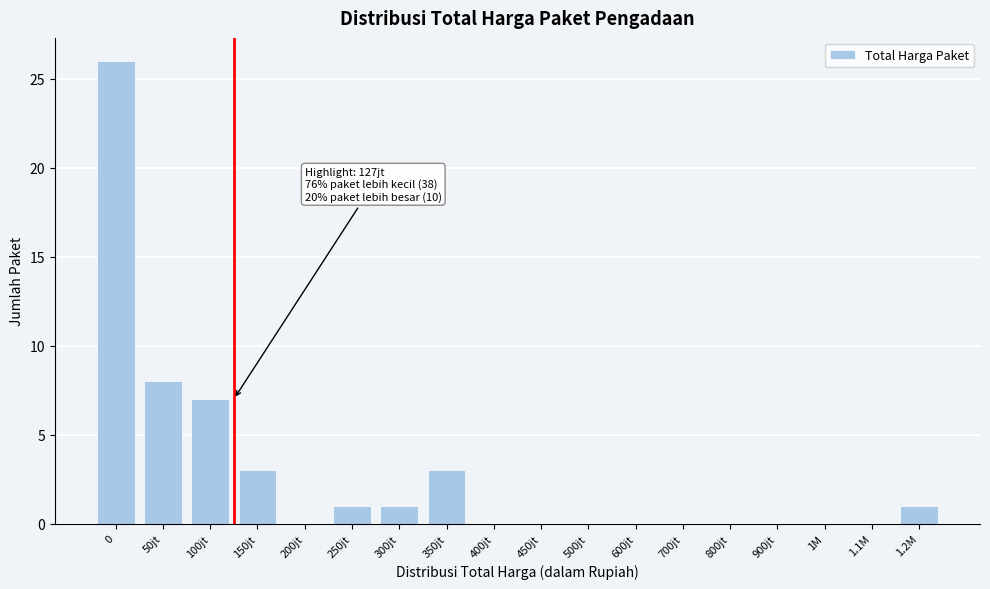

Reading right to left, transcribe all the data shown in this chart.

1.2M=1	1.1M=0	1M=0	900jt=0	800jt=0	700jt=0	600jt=0	500jt=0	450jt=0	400jt=0	350jt=3	300jt=1	250jt=1	200jt=0	150jt=3	100jt=7	50jt=8	0=26